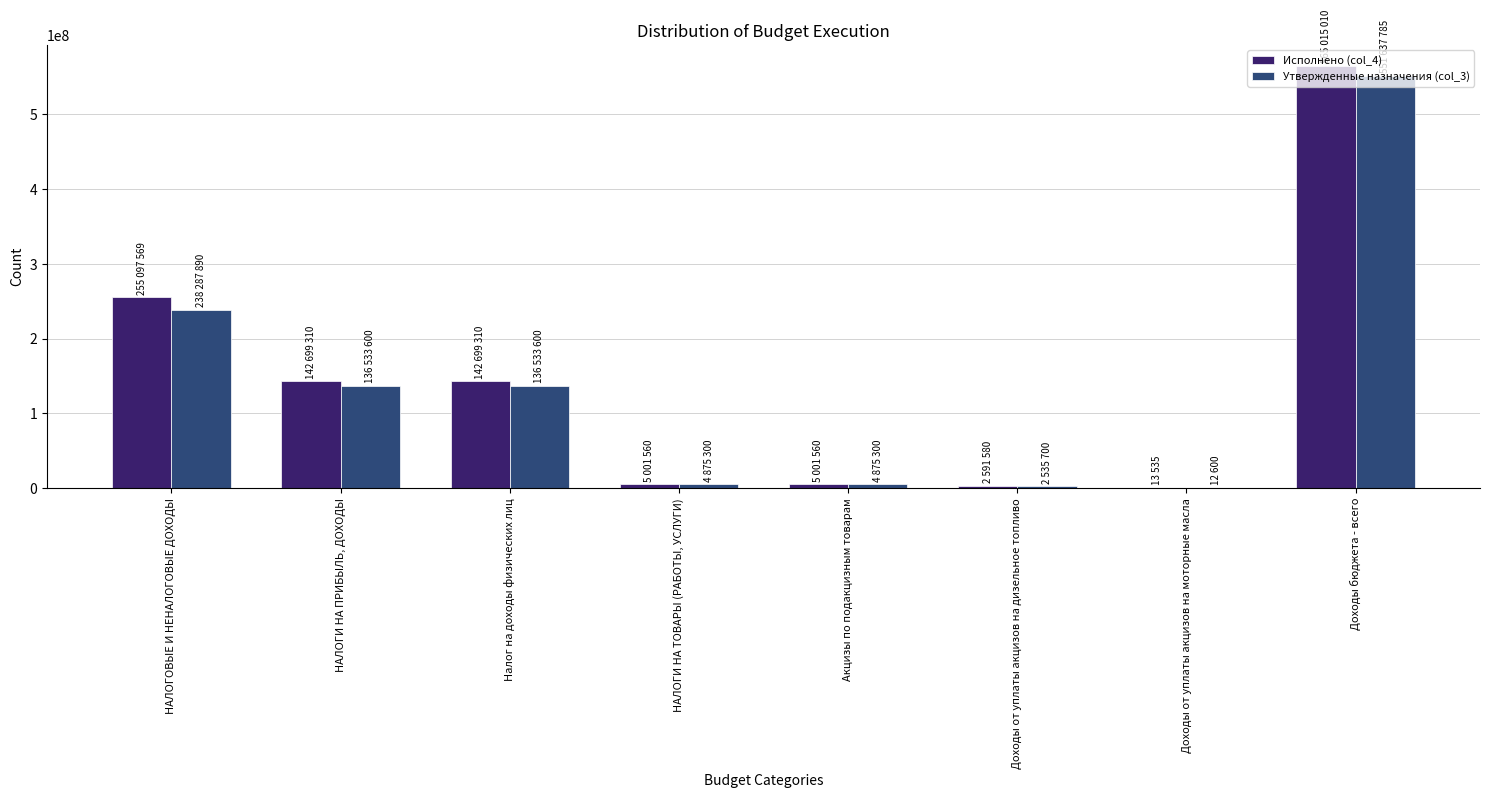

The value of Утвержденные назначения (col_3) at НАЛОГОВЫЕ И НЕНАЛОГОВЫЕ ДОХОДЫ is 238287890.7. True or false?

True